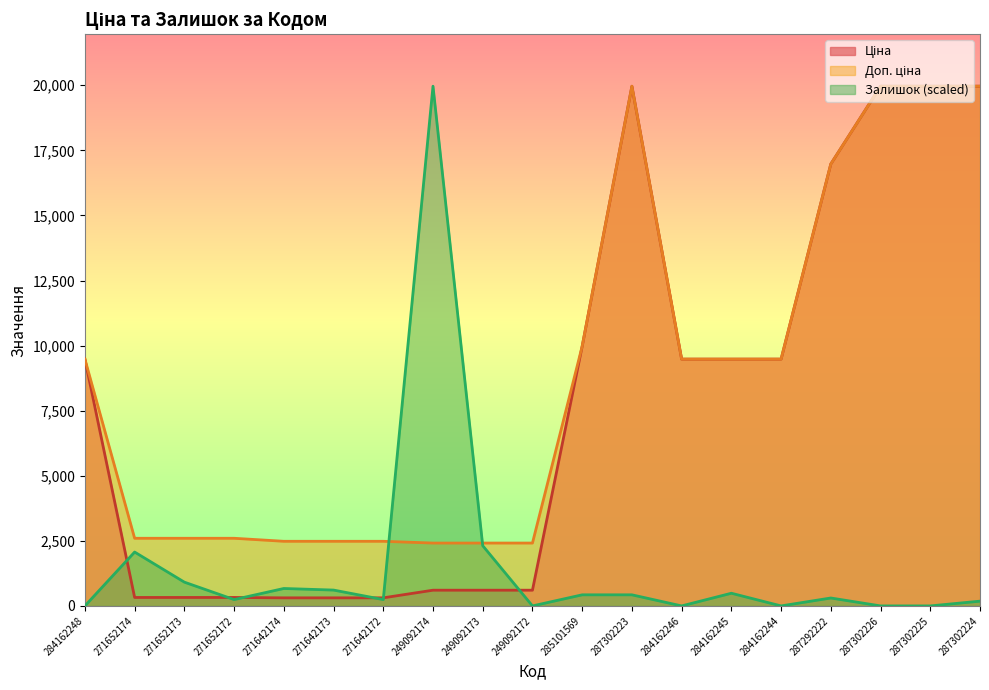

The Доп. ціна series shows 3077.0 at 284162244. True or false?

False